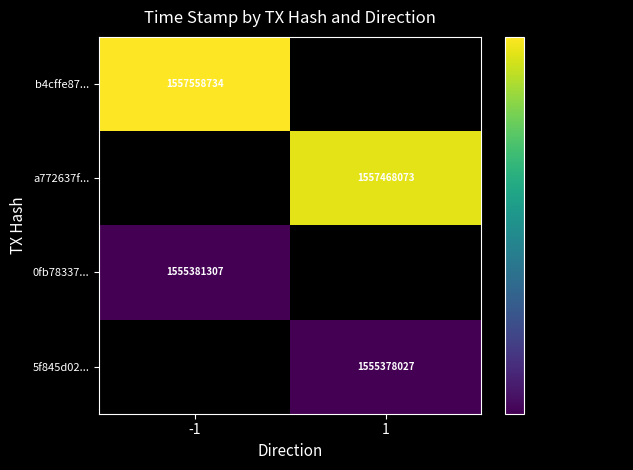

True or false: 0fb78337... has a value of 1555381307 at -1.

True